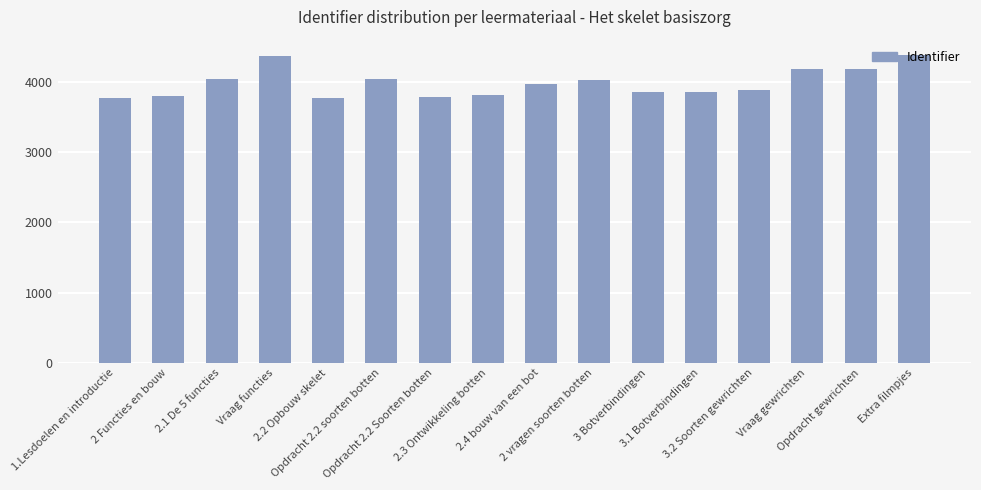

Is it true that the value at 3.2 Soorten gewrichten is 3887?

True